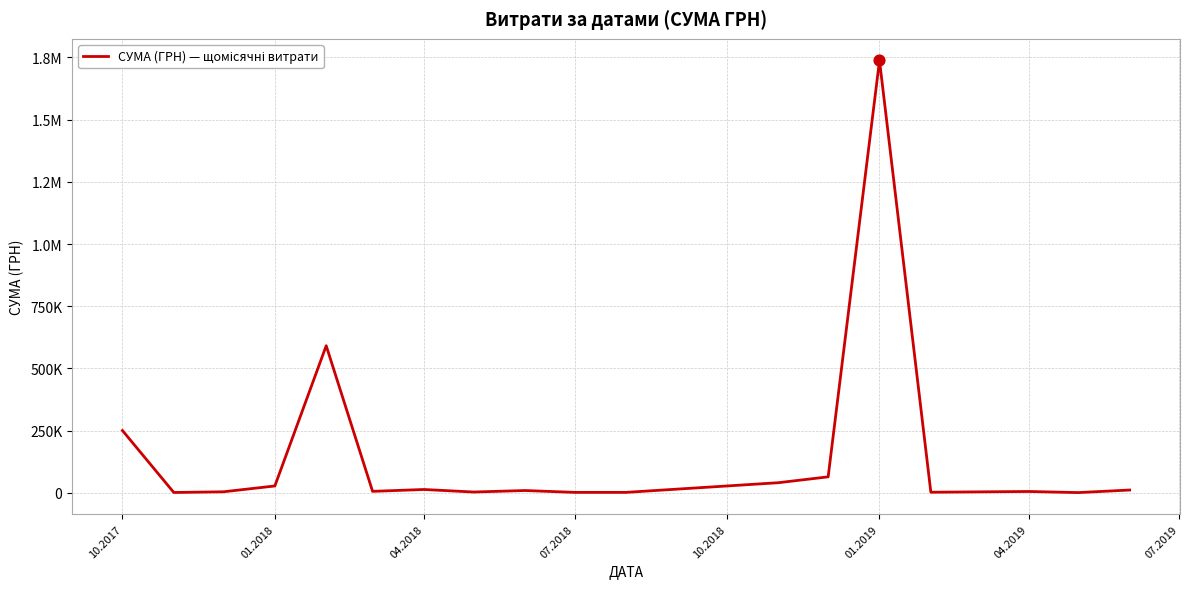

Does the chart have visible grid lines?

Yes